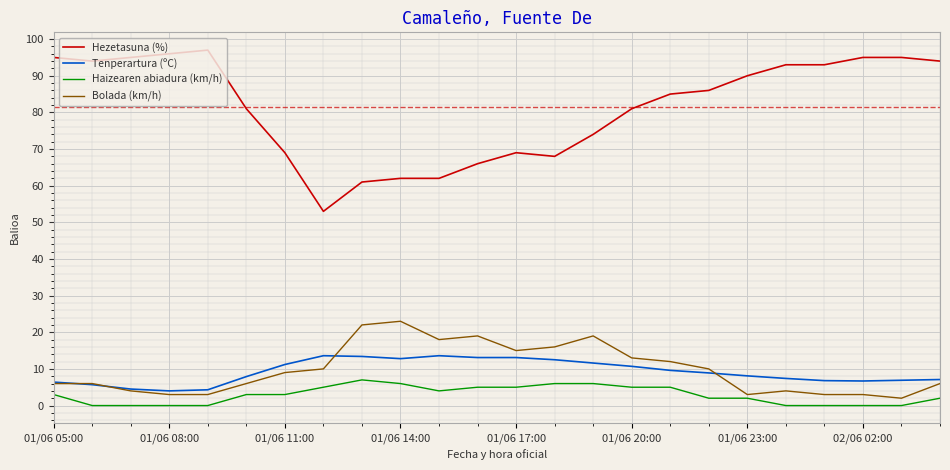

What is the greatest value displayed?

97.0